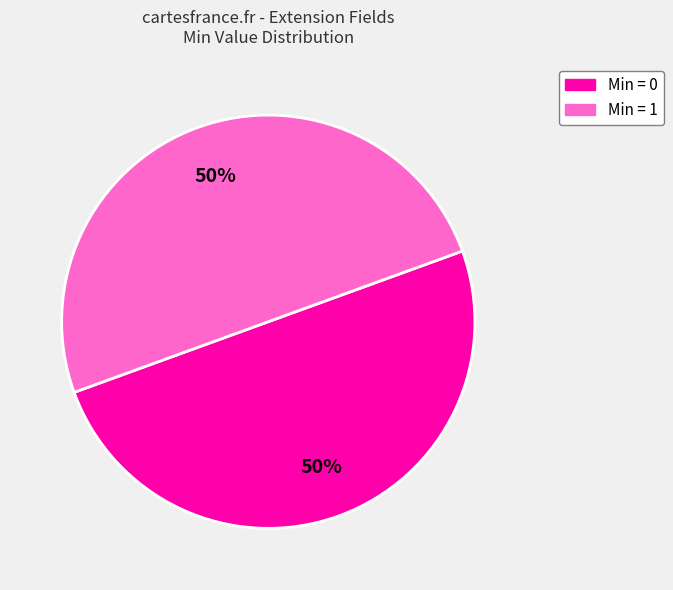

To the nearest percent, what is the average slice percentage?

50%